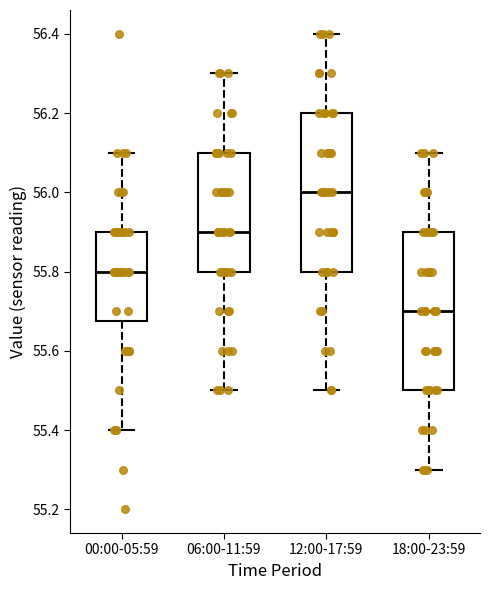

Which box has the highest median line?

12:00-17:59